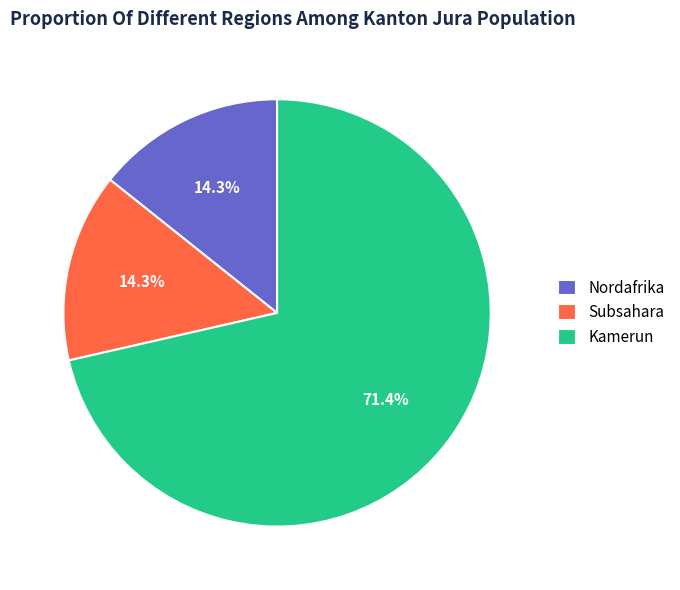

What is the largest slice in the pie chart?

Kamerun